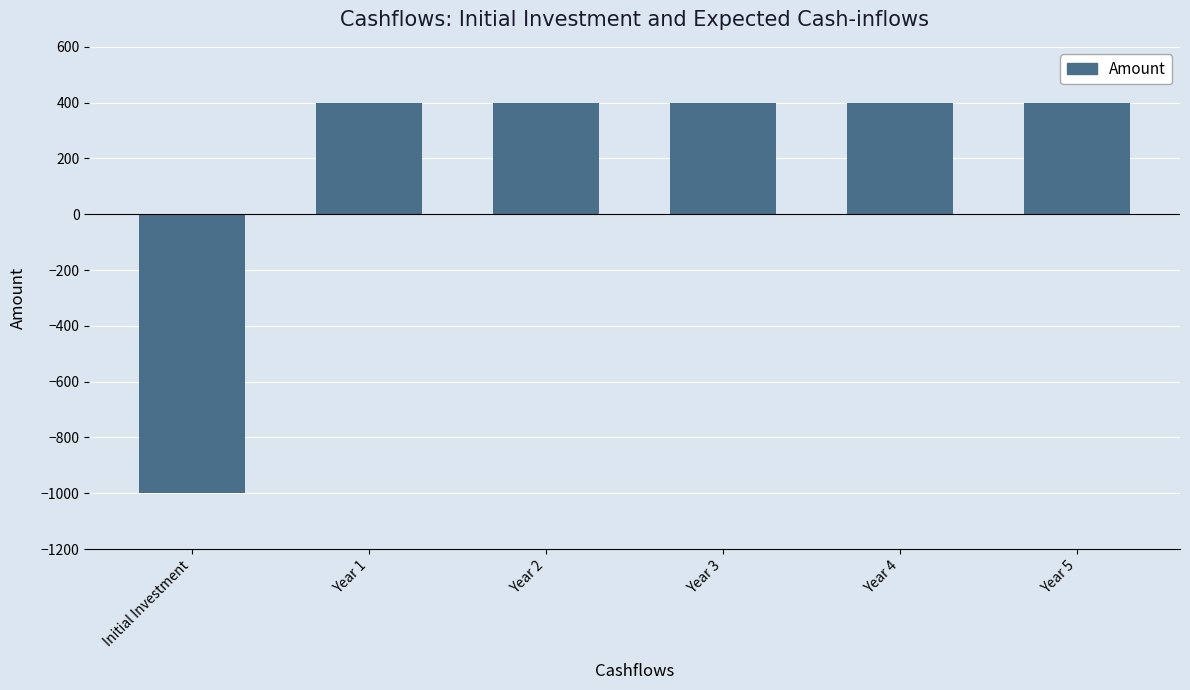

What is the sum of the values at Year 3 and Year 4?

800